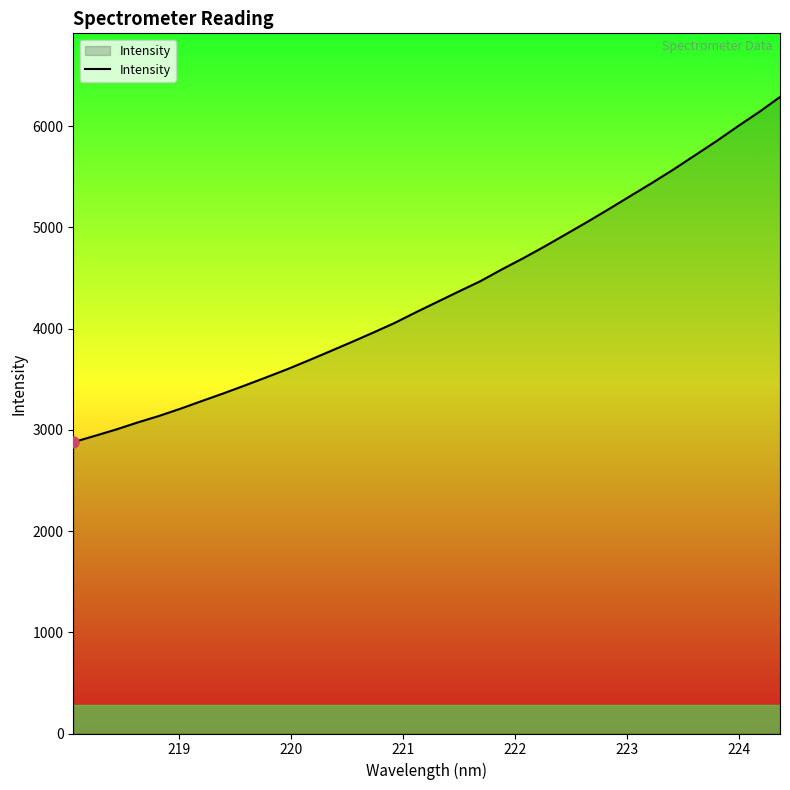

What is the sum of all values?

147625.1